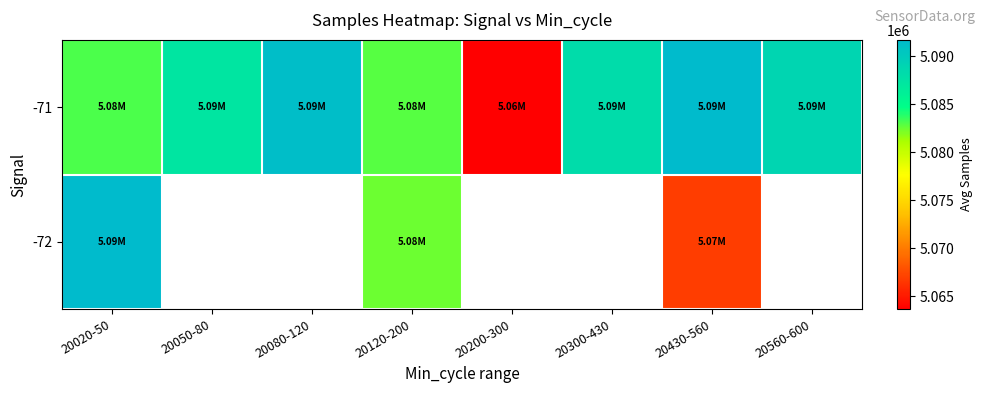

Between 20300-430 and 20050-80, which is larger?

20300-430